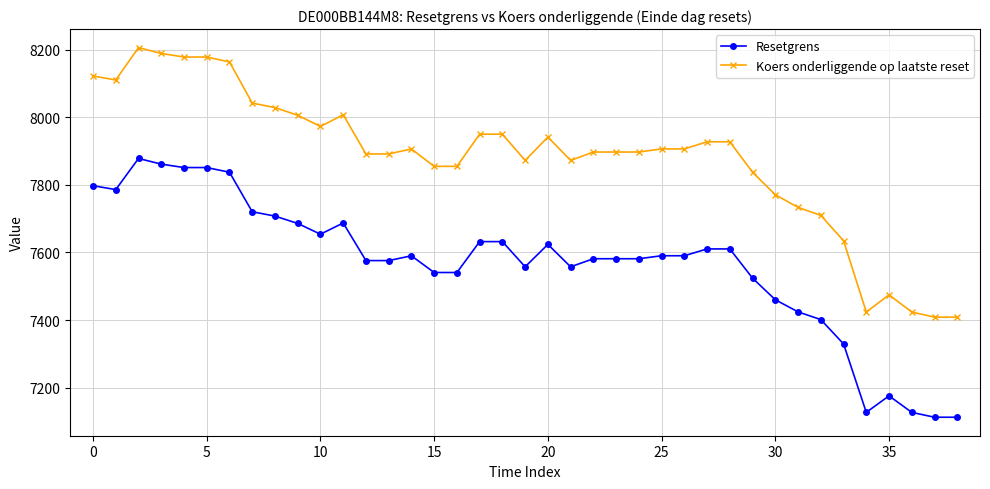

What is the sum of all Koers onderliggende op laatste reset values?

307380.6